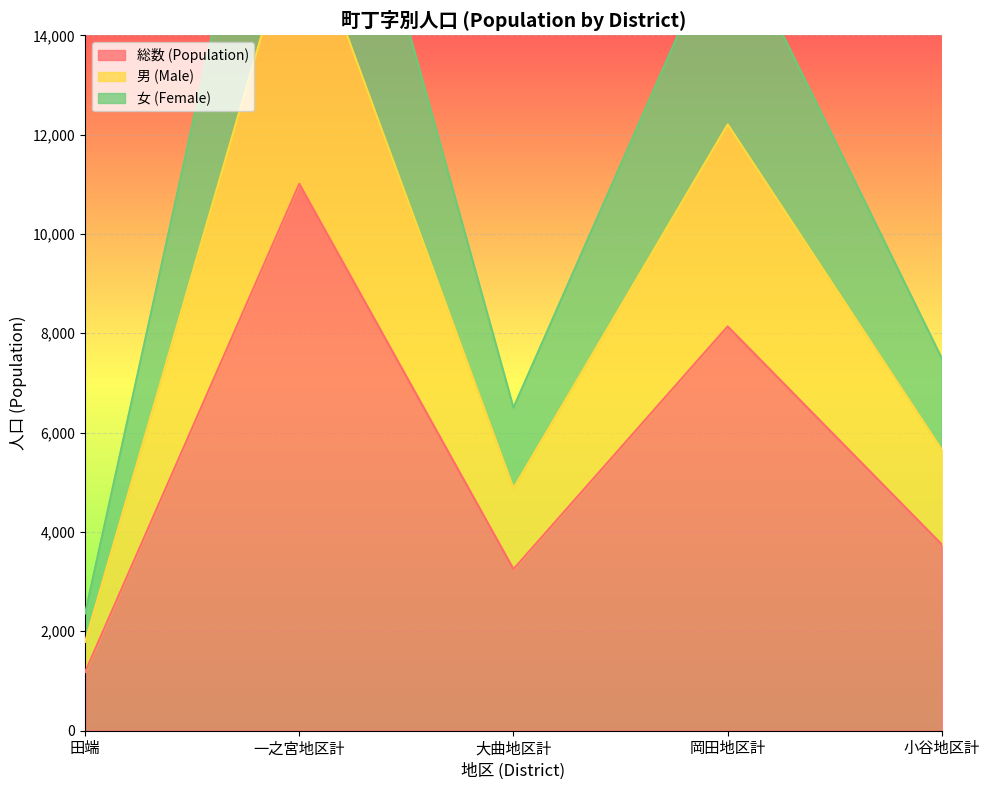

Which category has the lowest value across all series?

田端